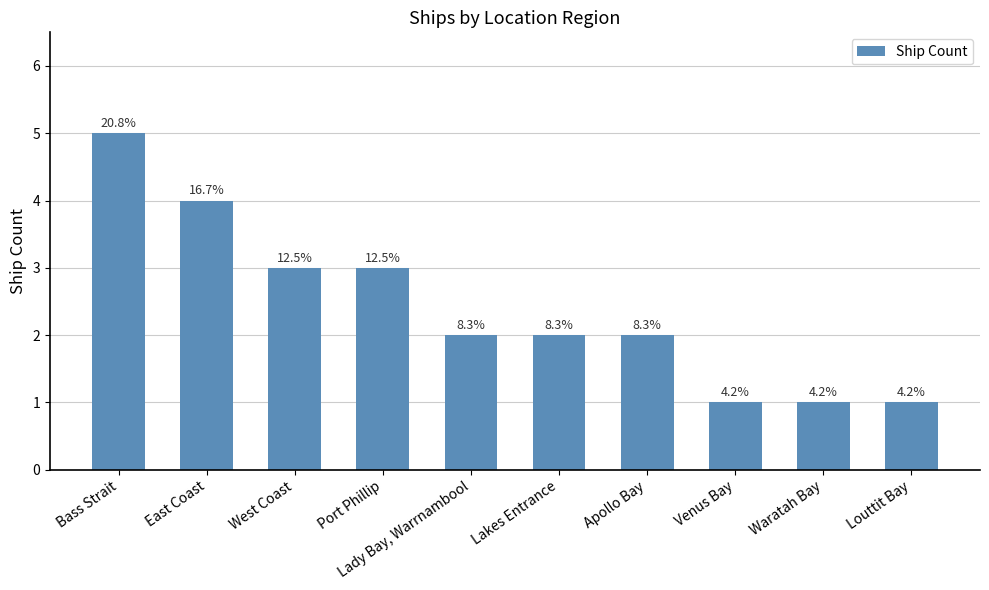

How many bars are there in total?

10